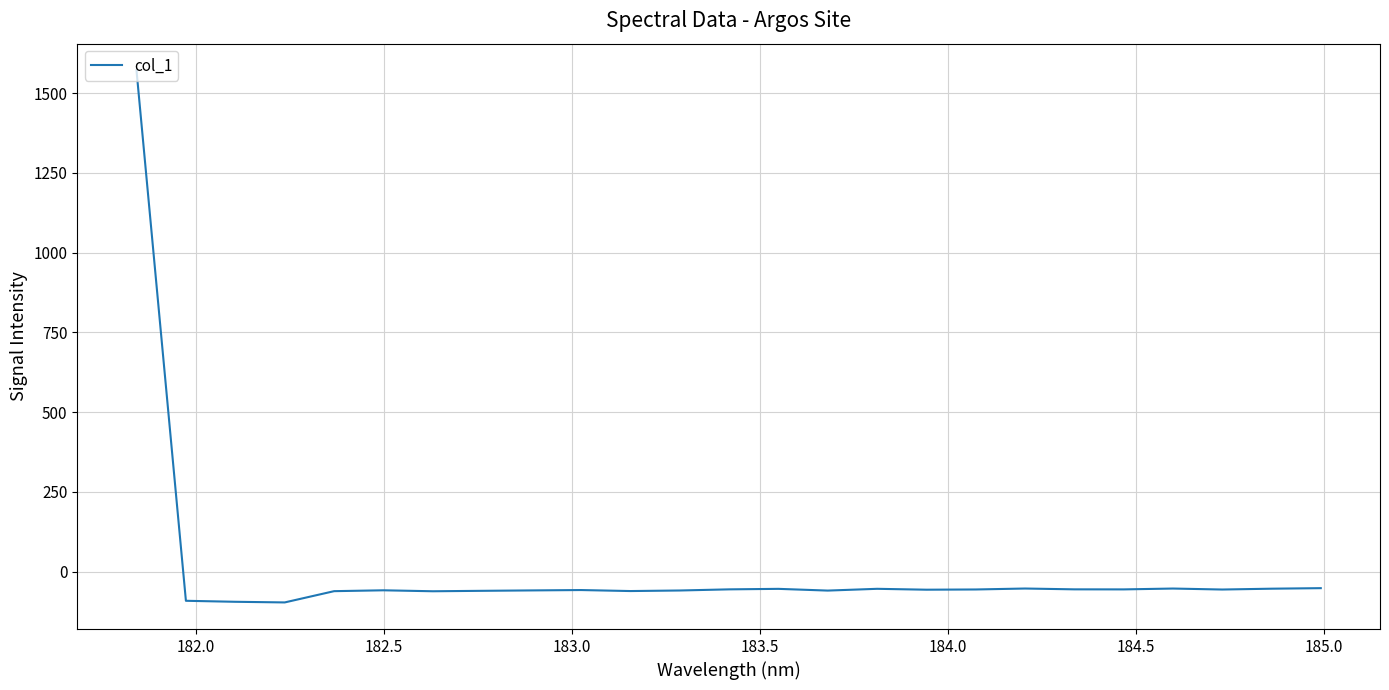

What is the minimum value shown in the chart?

-96.7